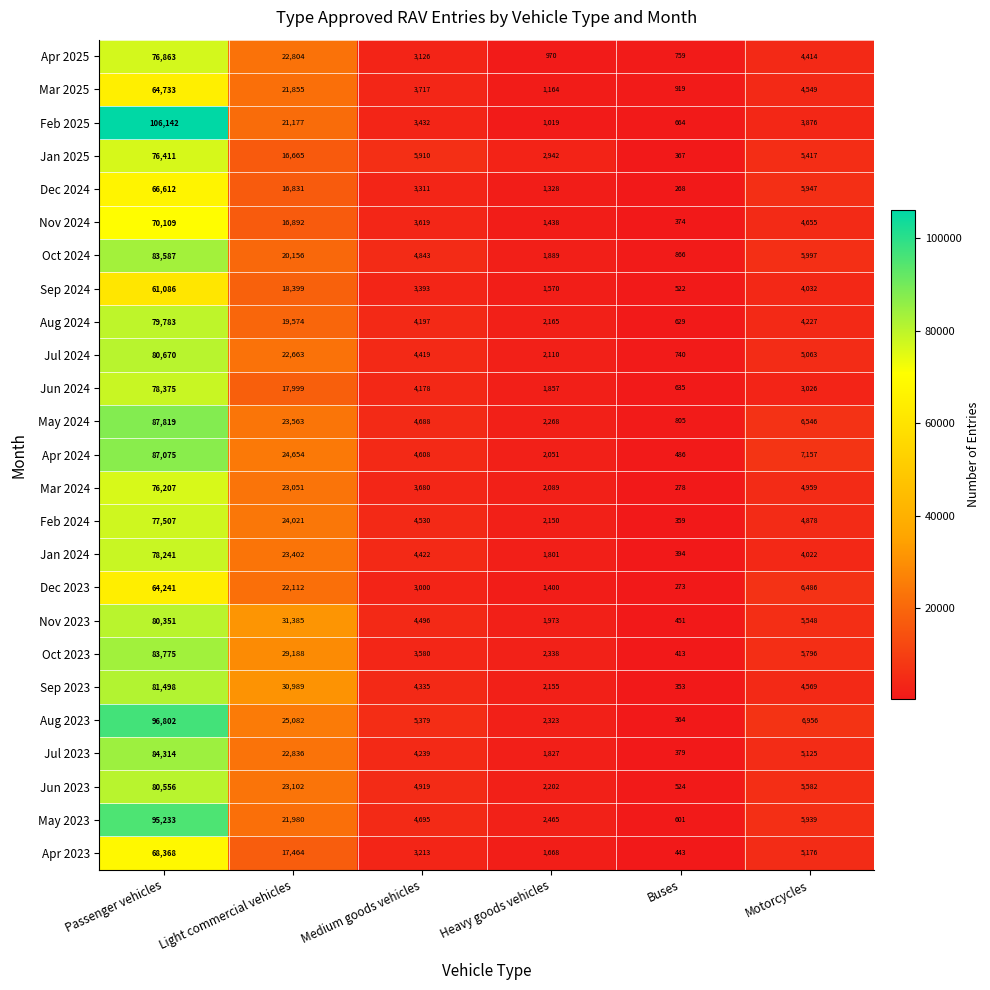

The Feb 2024 series shows 77507 at Passenger vehicles. True or false?

True